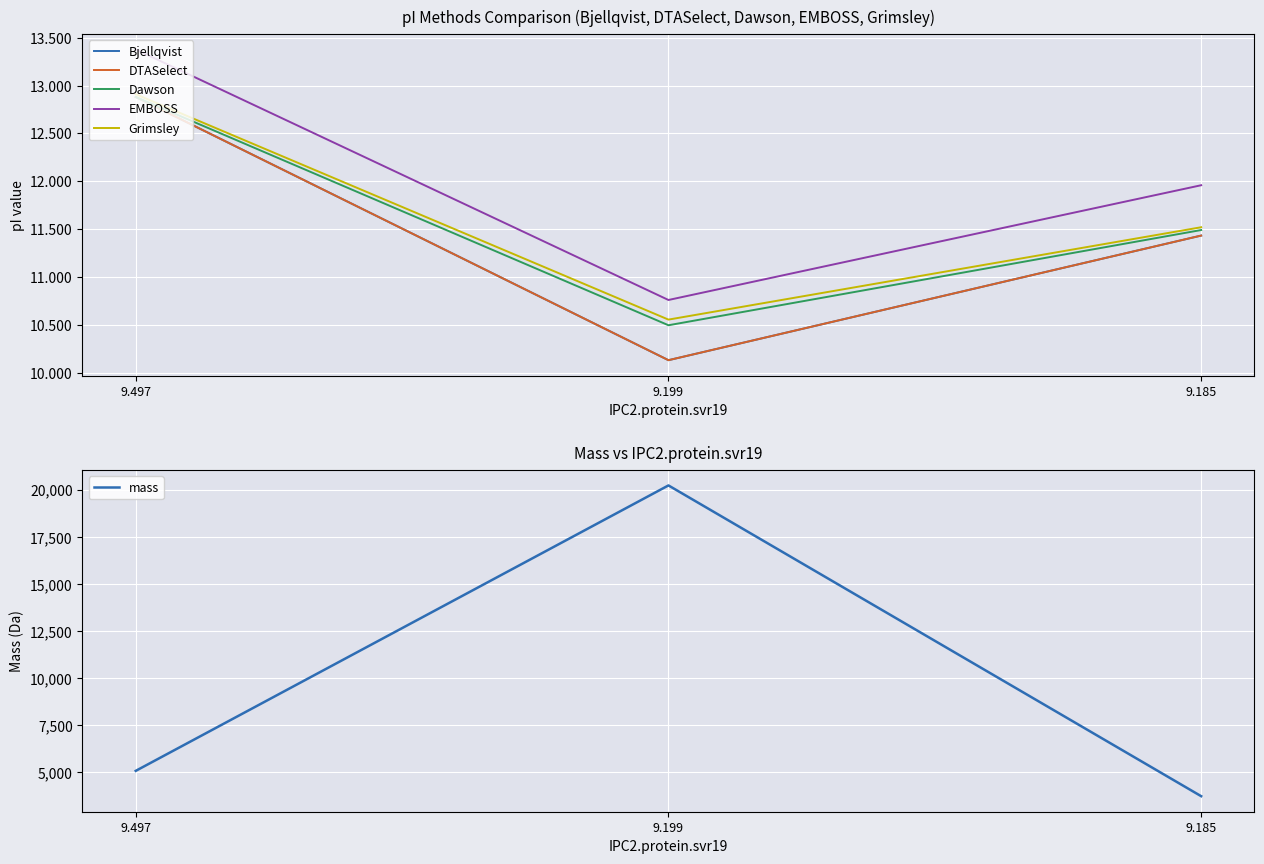

What is the total value across all series at 9.185?

3785.3